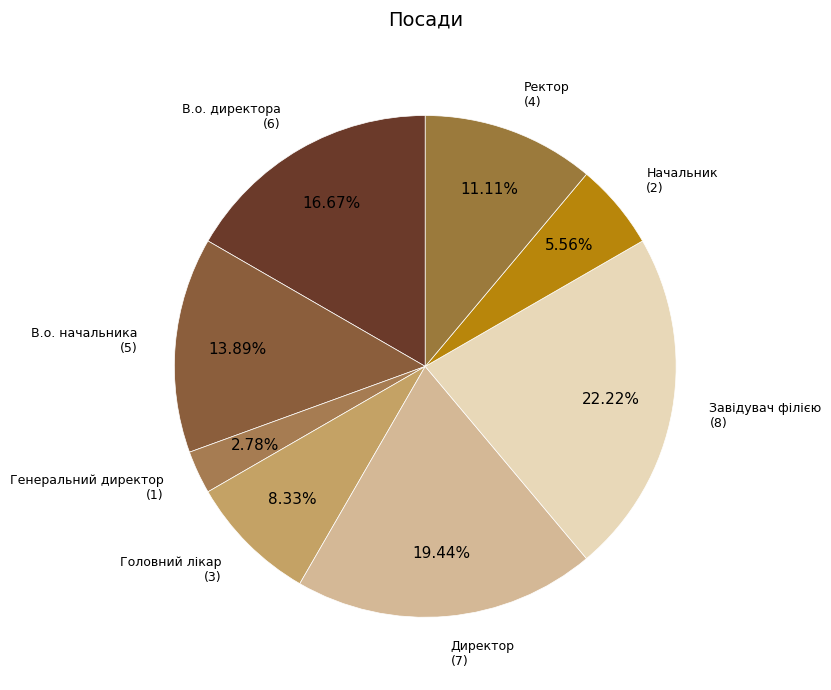

Is there a majority slice in this chart?

No